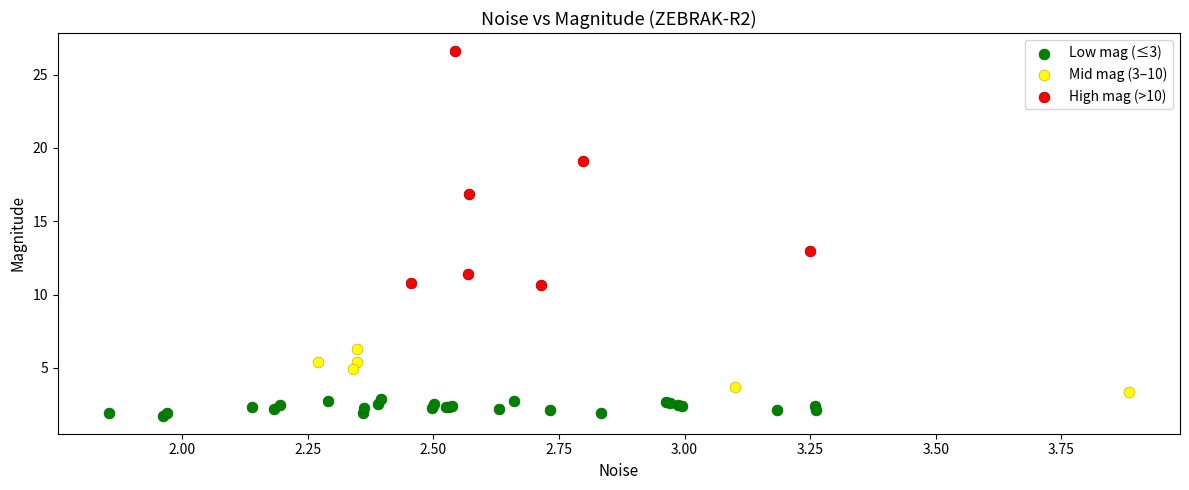

Which series reaches the maximum Y coordinate?

High mag (>10)